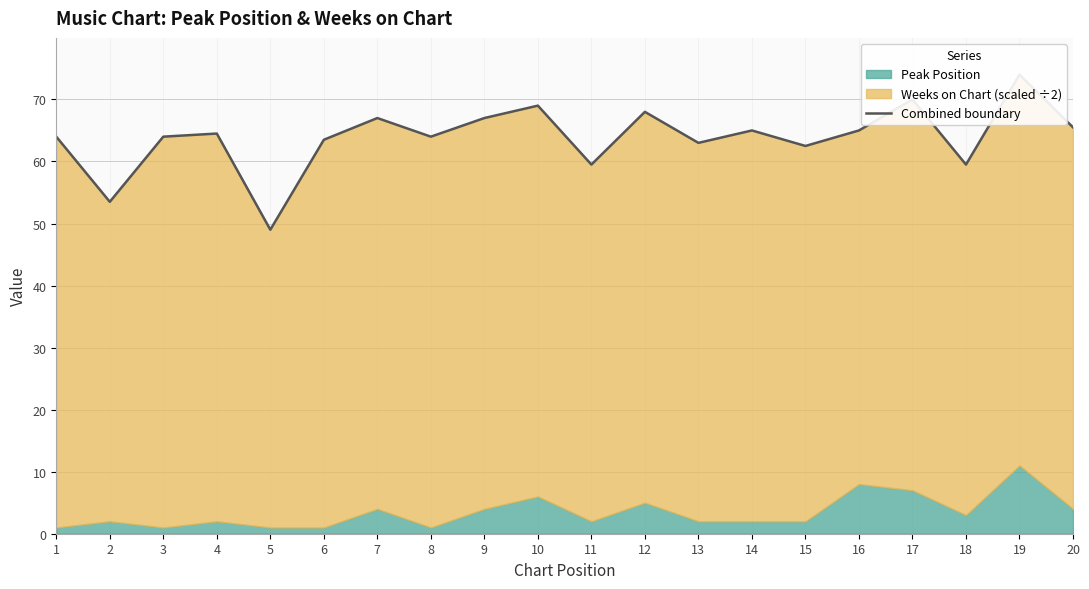

Reading left to right, extract all data points from this chart.

64.0	53.5	64.0	64.5	49.0	63.5	67.0	64.0	67.0	69.0	59.5	68.0	63.0	65.0	62.5	65.0	70.0	59.5	74.0	65.5